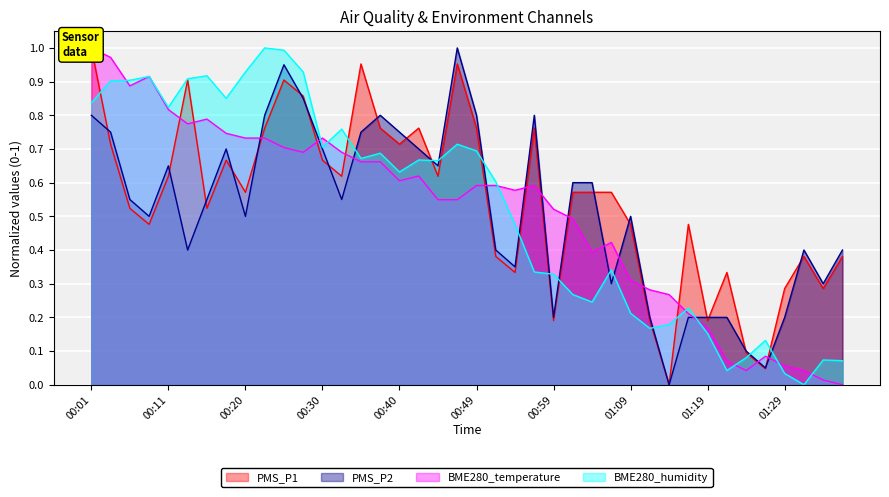

What is the difference between the maximum and second lowest values in the PMS_P1 series?

1.0